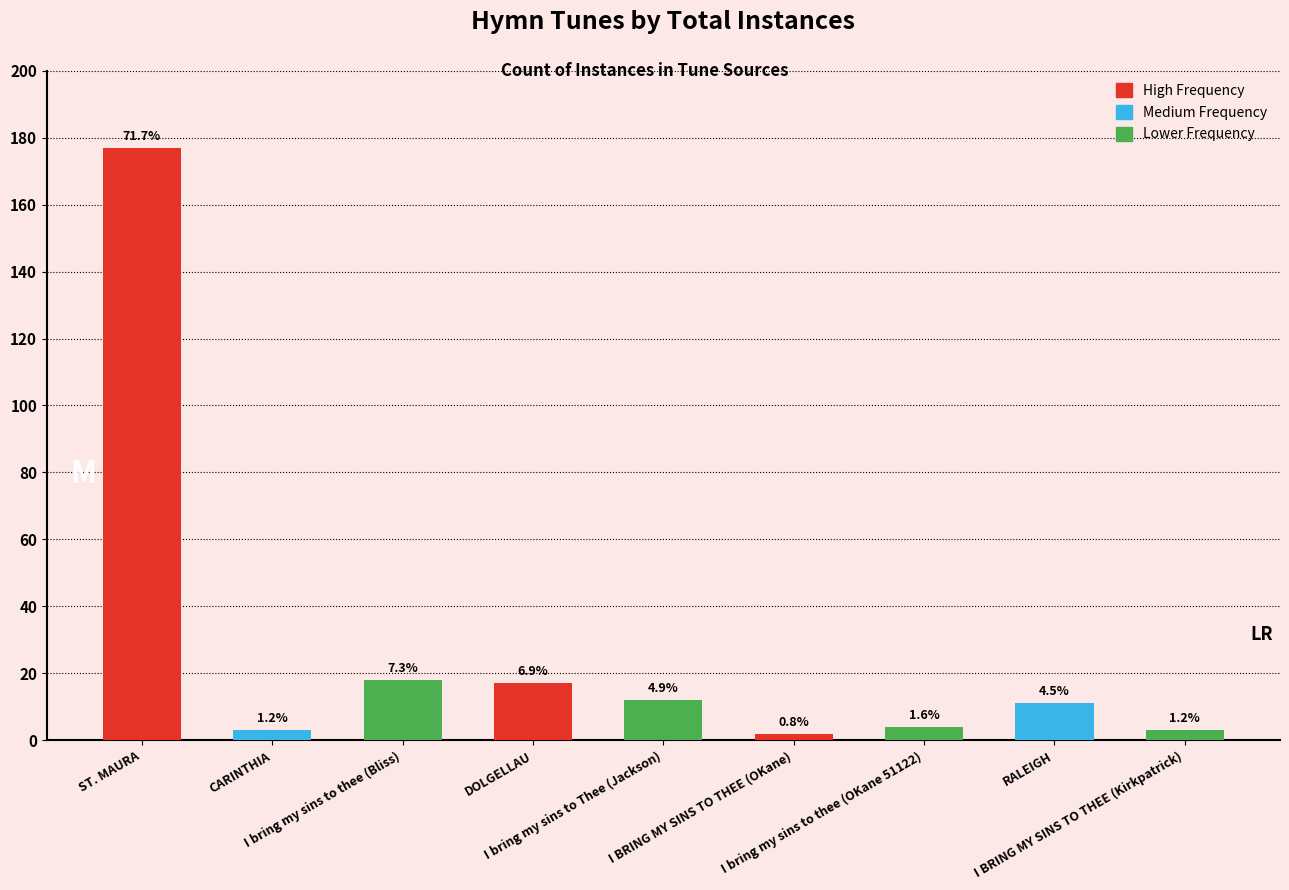

What position from the left is RALEIGH?

8